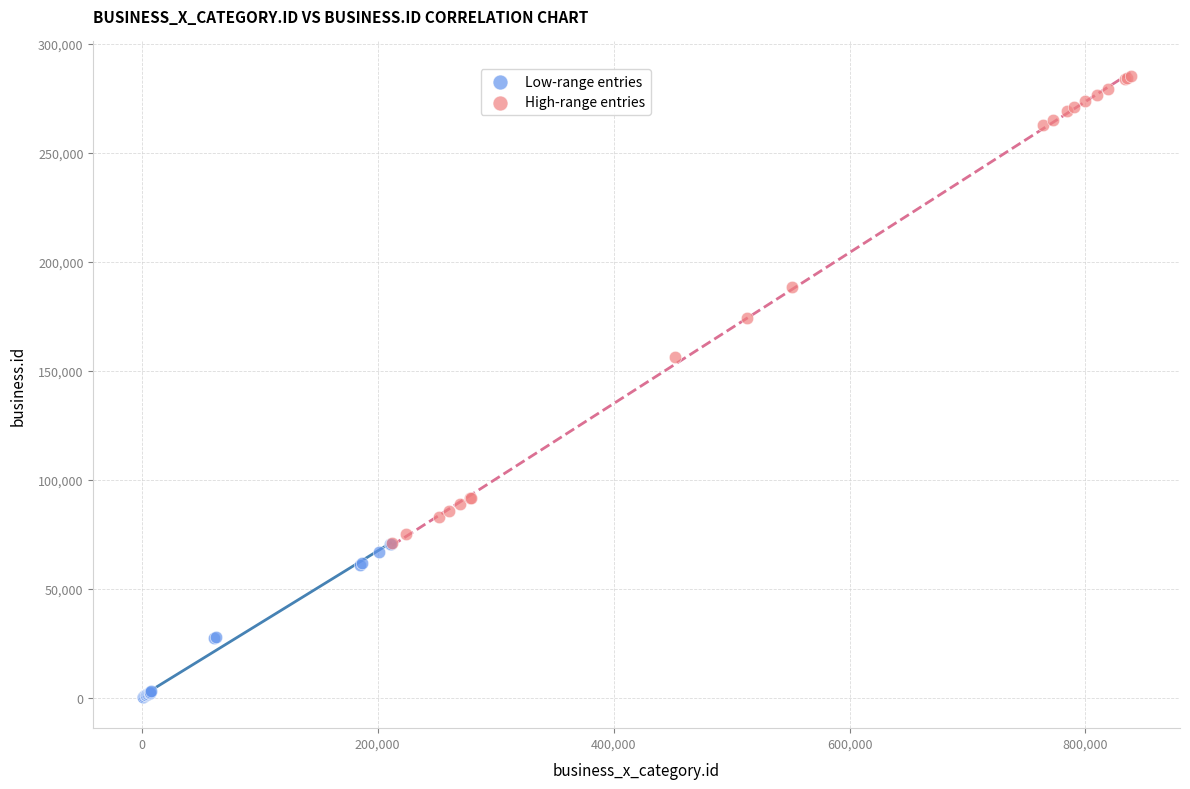

Which series reaches the maximum Y coordinate?

High-range entries